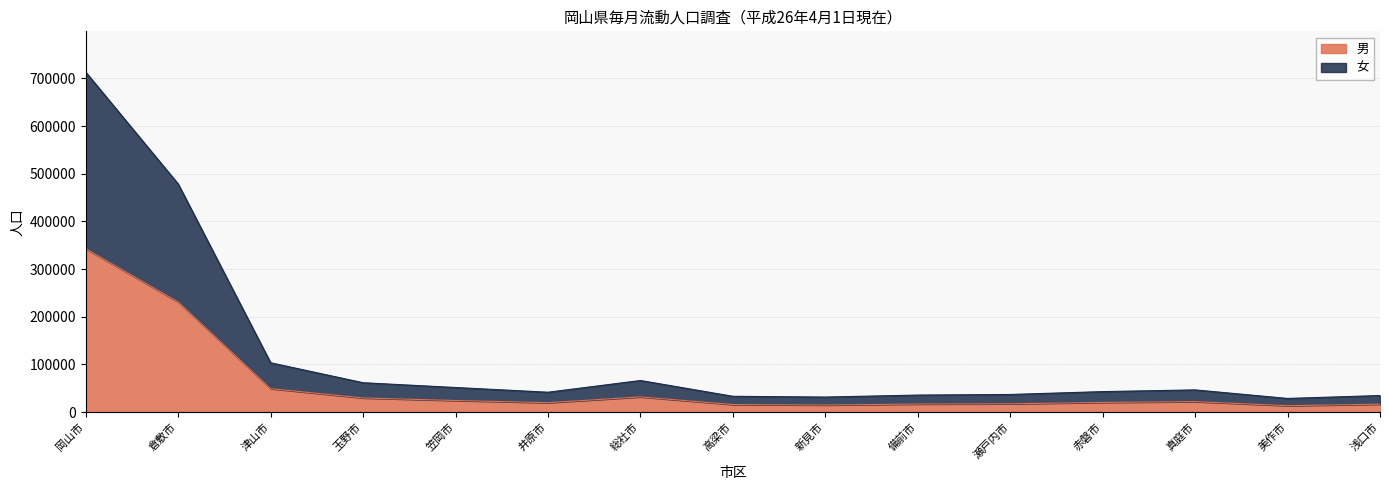

Which series has the largest total across all categories?

女